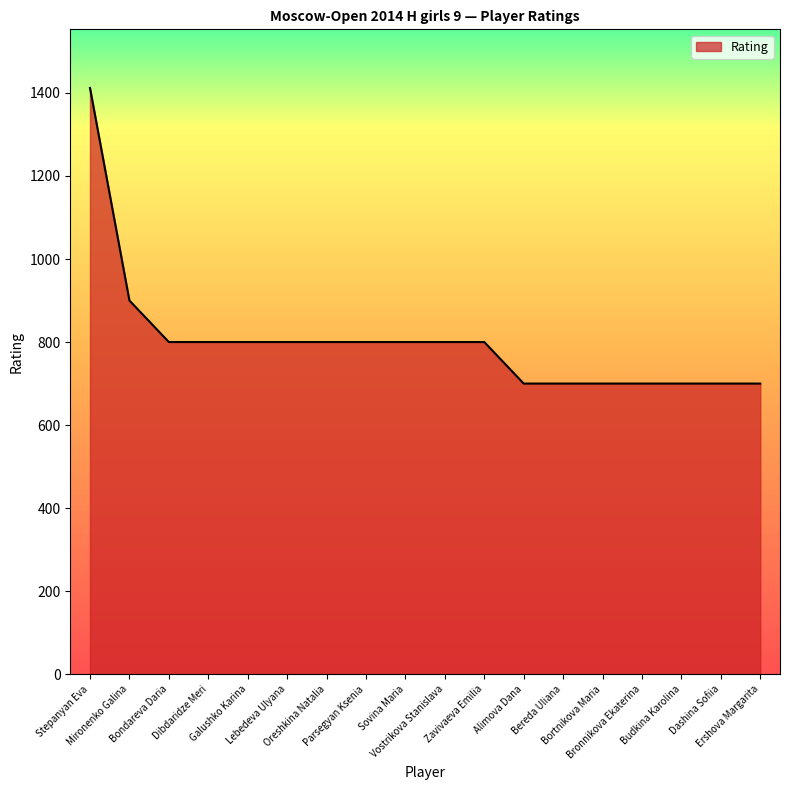

Which has a higher value, Ershova Margarita or Sovina Maria?

Sovina Maria